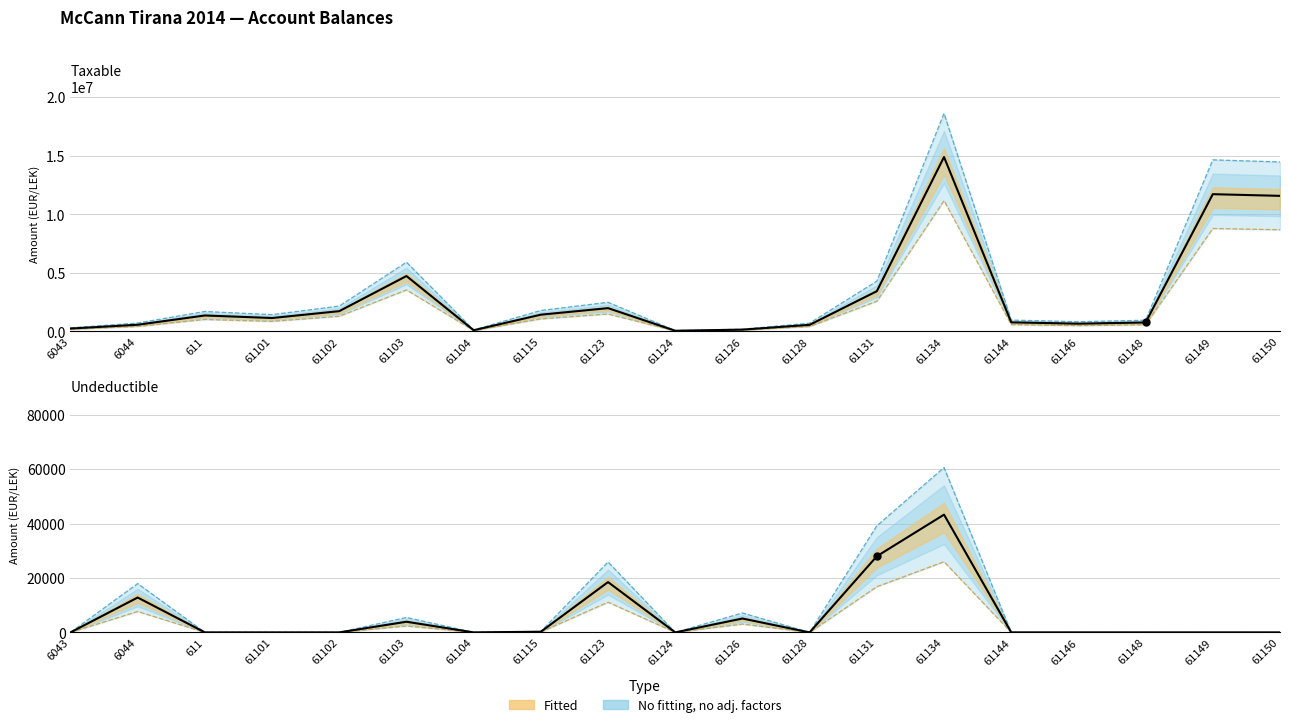

Which series has the widest spread of Y values?

Taxable